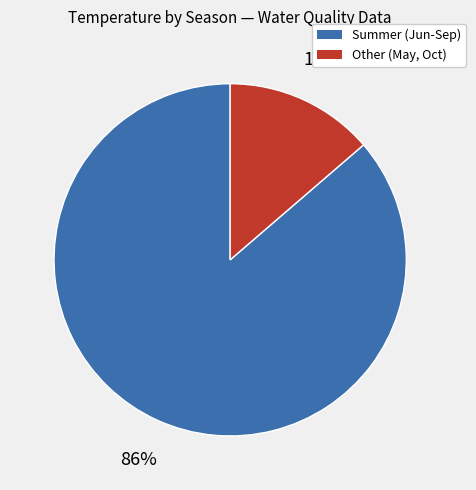

Is there a majority slice in this chart?

Yes